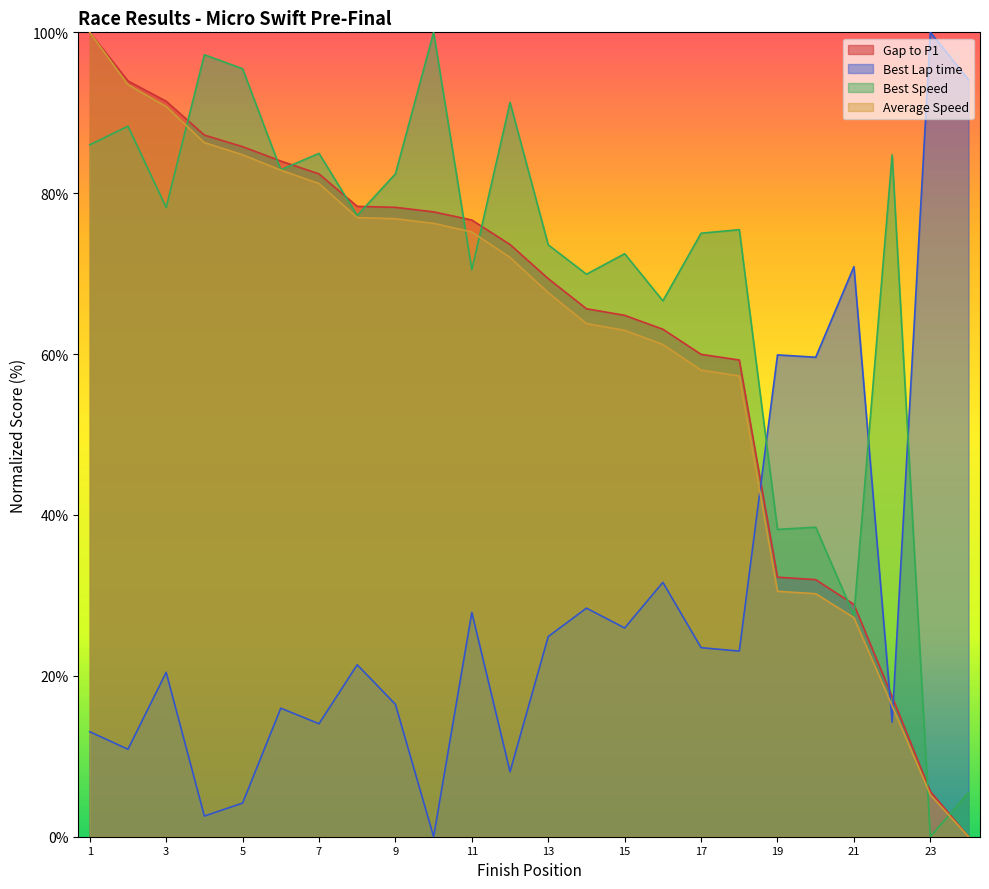

The value of Best Speed at Jackson Tovo is 134.1. True or false?

False